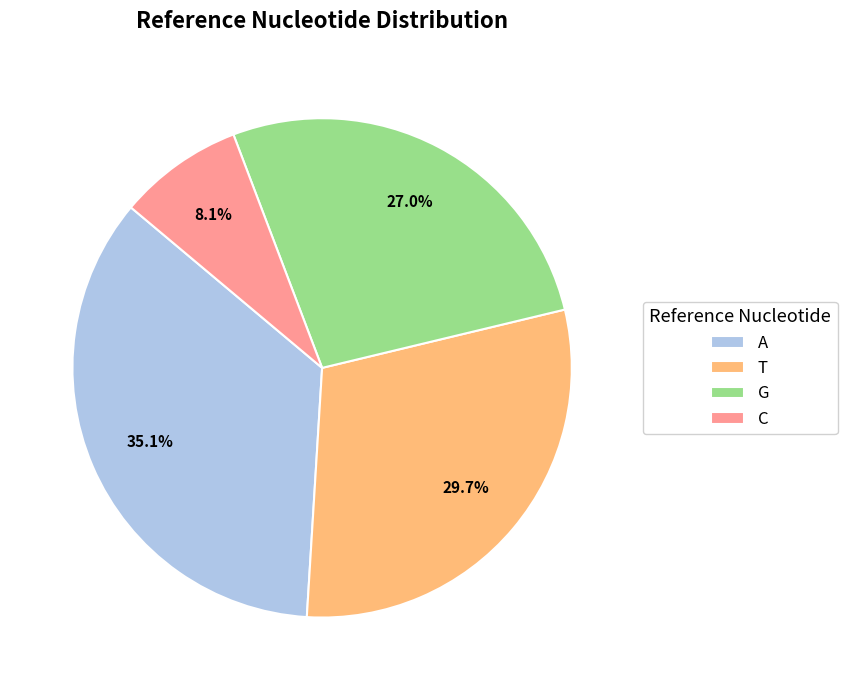

What is the smallest slice in the pie chart?

C